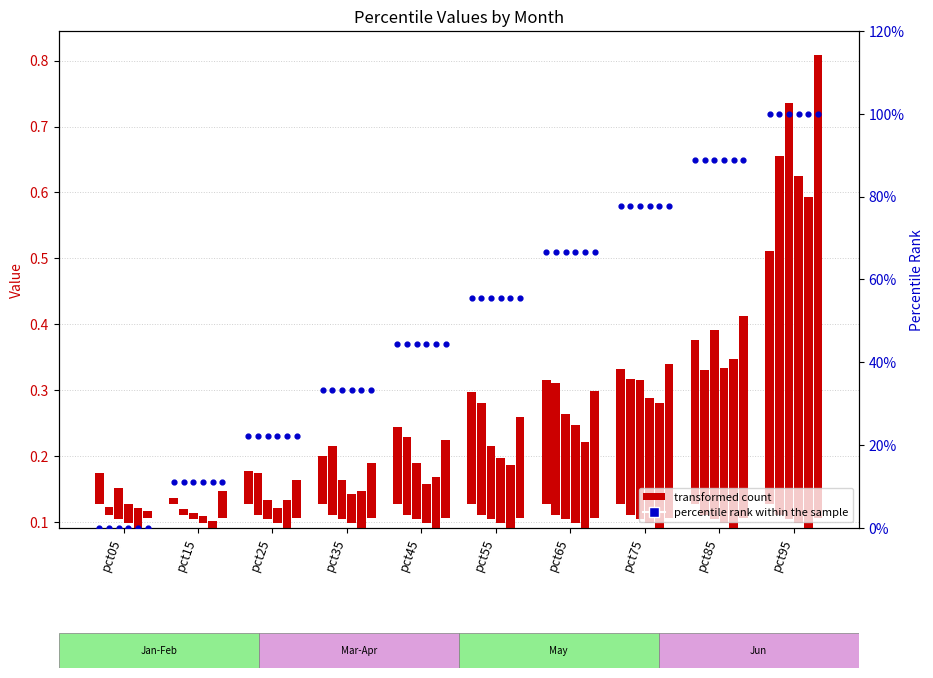

Which series contains the lowest Y value?

percentile rank within the sample